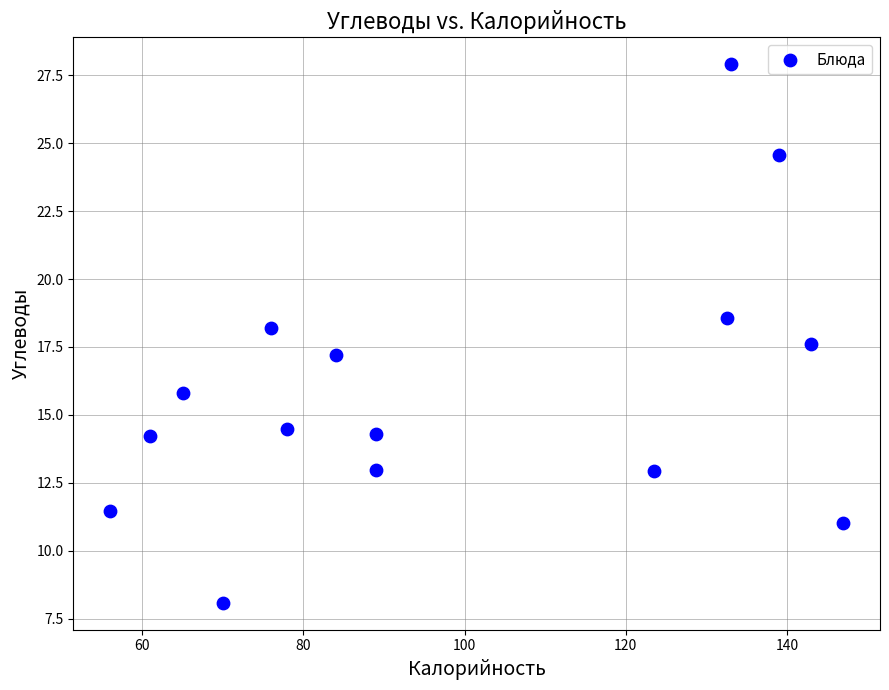

What is the range of Y values (max minus min)?

19.8